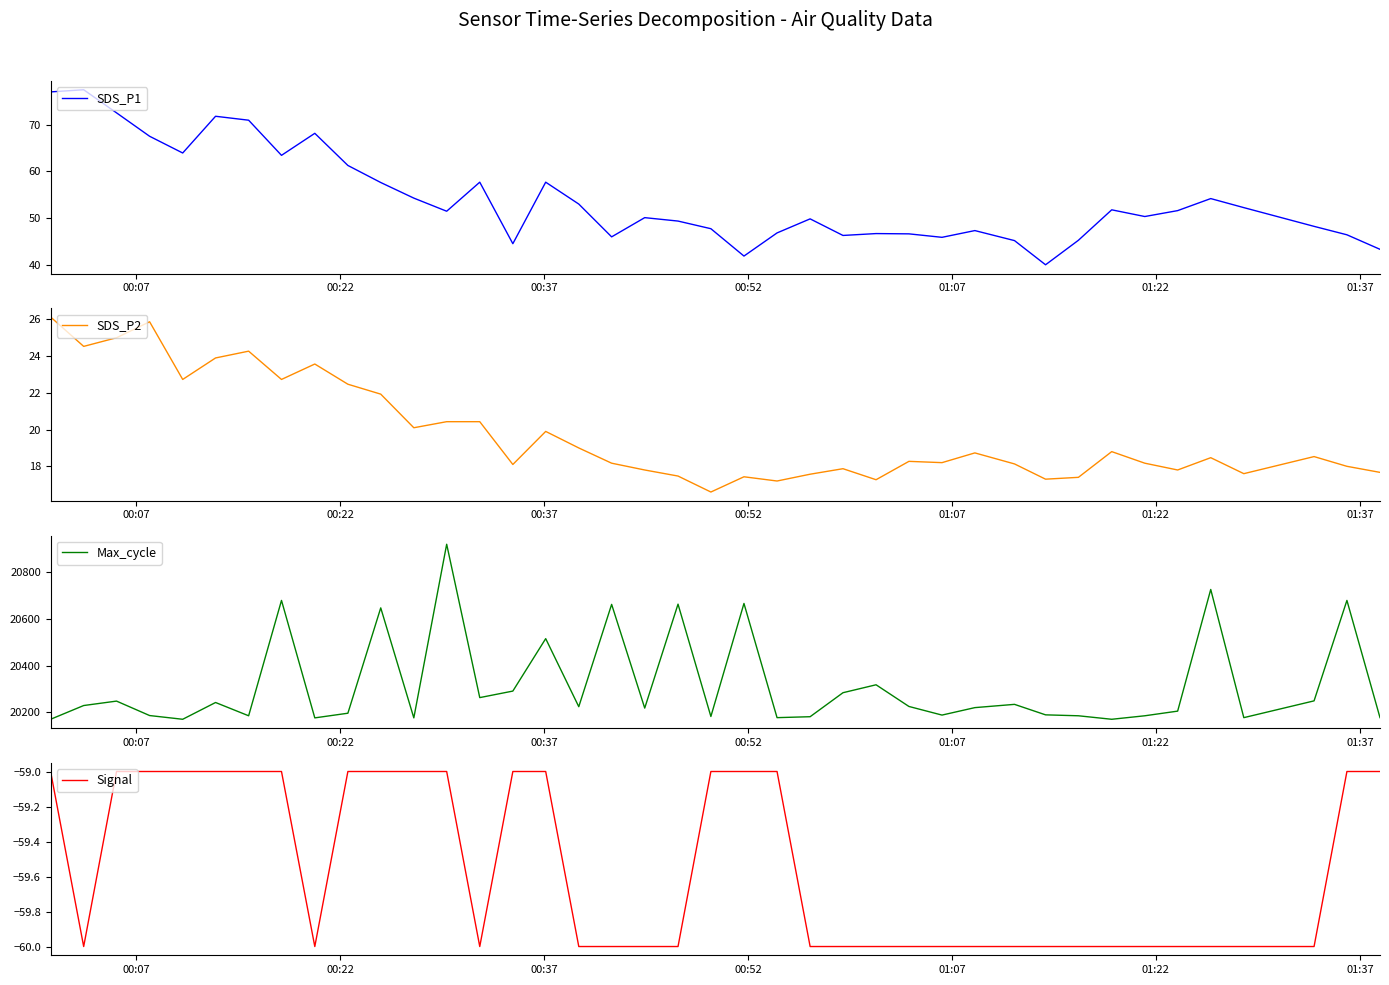

True or false: Max_cycle has more than 2 interior local peaks.

True